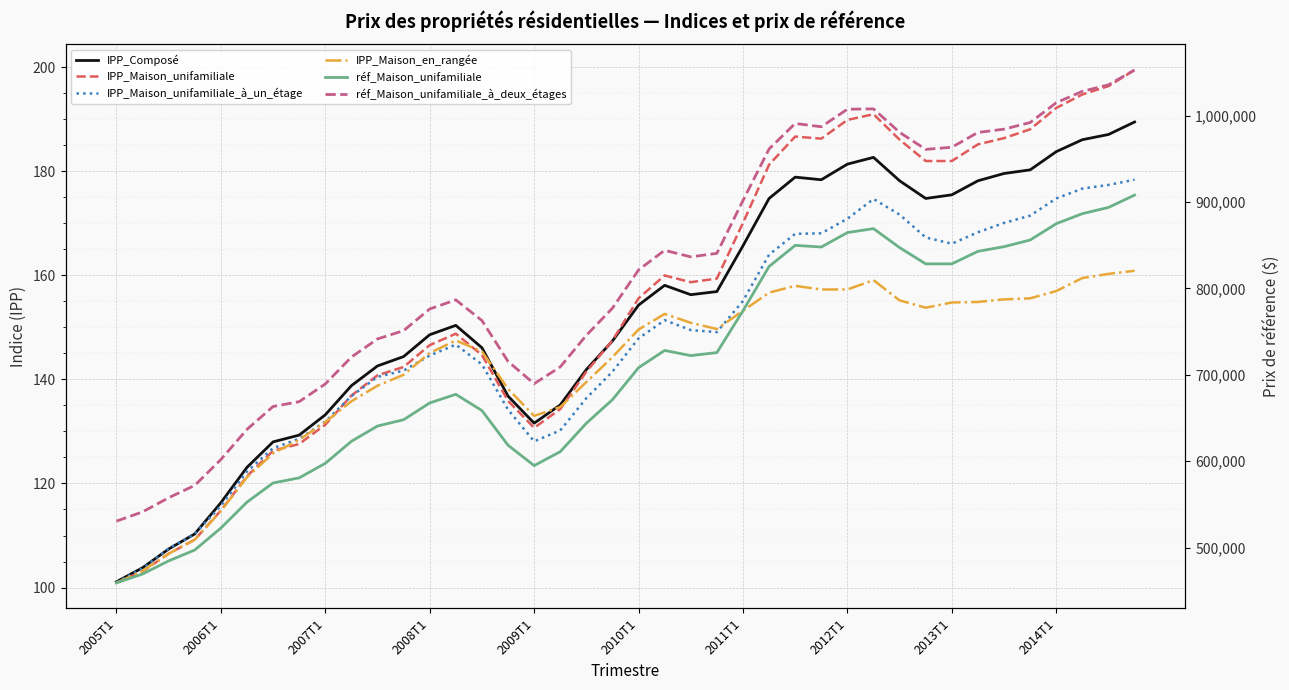

List the series in order of their peak value, highest first.

réf_Maison_unifamiliale_à_deux_étages, réf_Maison_unifamiliale, IPP_Maison_unifamiliale, IPP_Composé, IPP_Maison_unifamiliale_à_un_étage, IPP_Maison_en_rangée